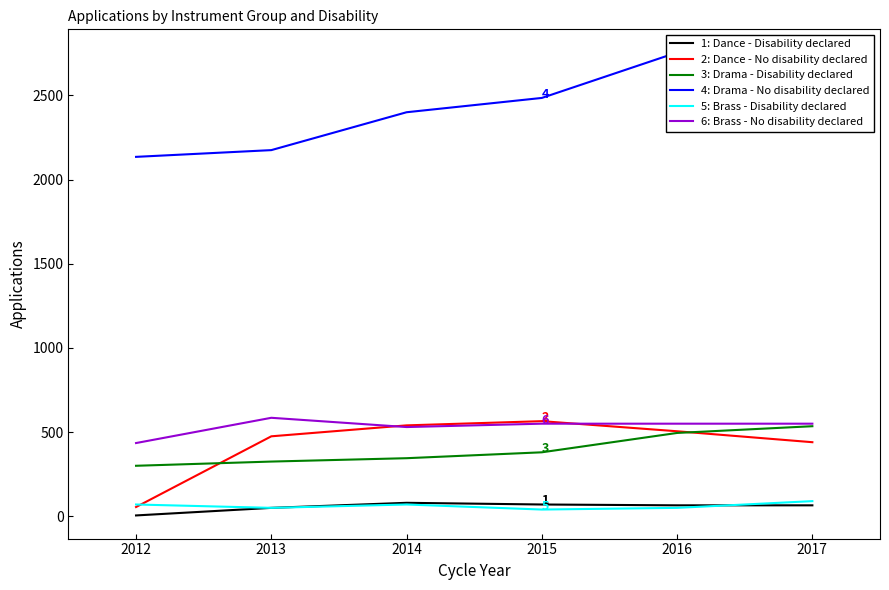

Count the Brass - No disability declared values in the range 530 to 550.

4